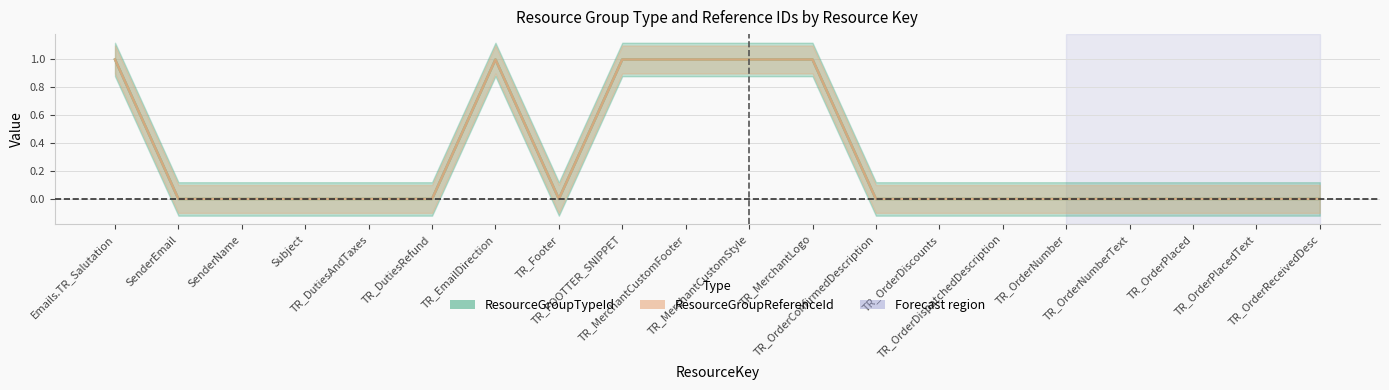

True or false: ResourceGroupTypeId and ResourceGroupReferenceId intersect in this chart.

False